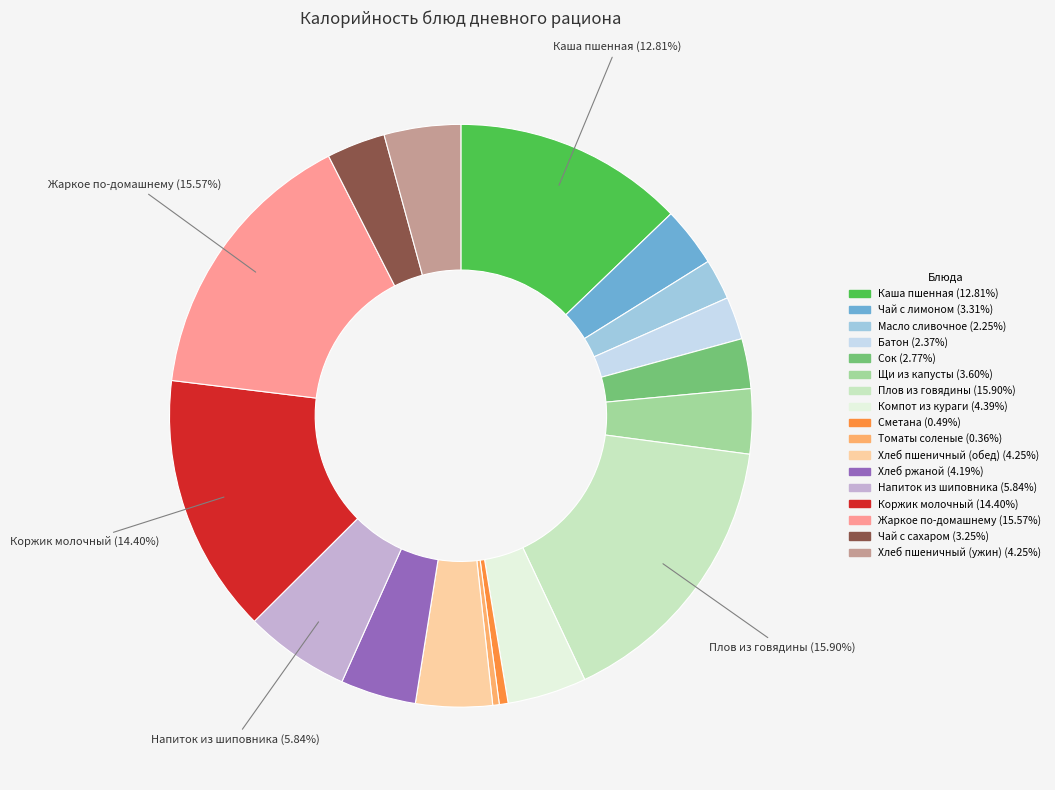

Count the number of slices in the pie.

17